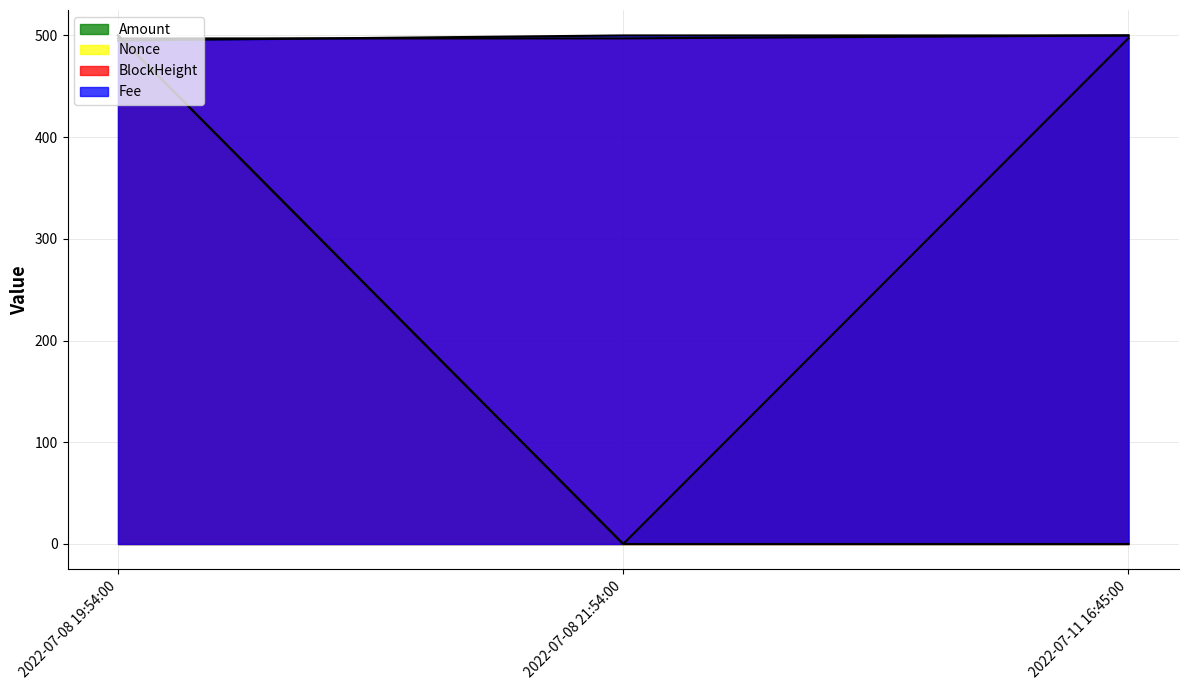

What is the value of the BlockHeight point at the 1st from the left?

497.0